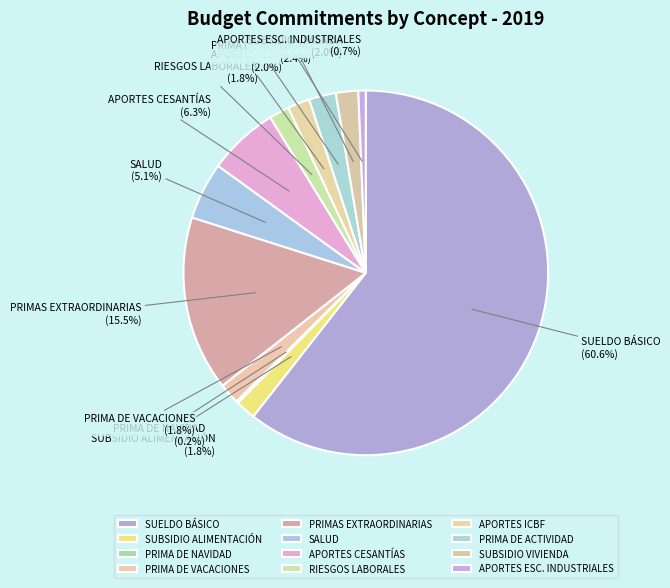

Is there any slice that represents more than half of the pie?

Yes